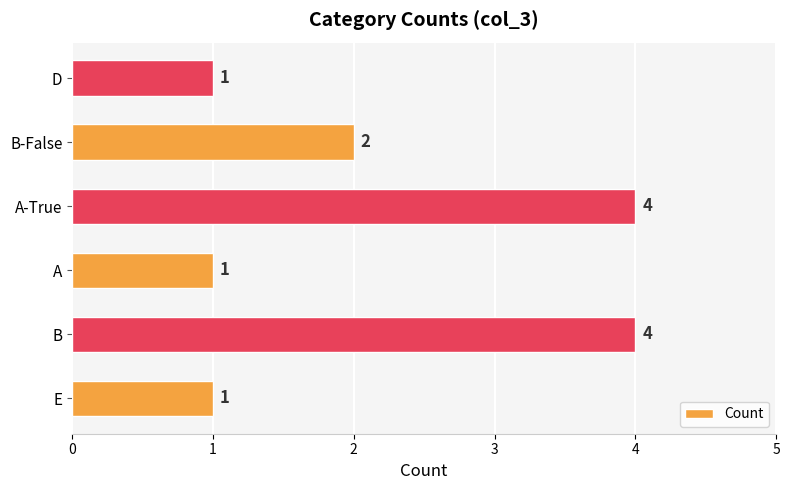

Reading bottom to top, transcribe all the data shown in this chart.

E=1	B=4	A=1	A-True=4	B-False=2	D=1